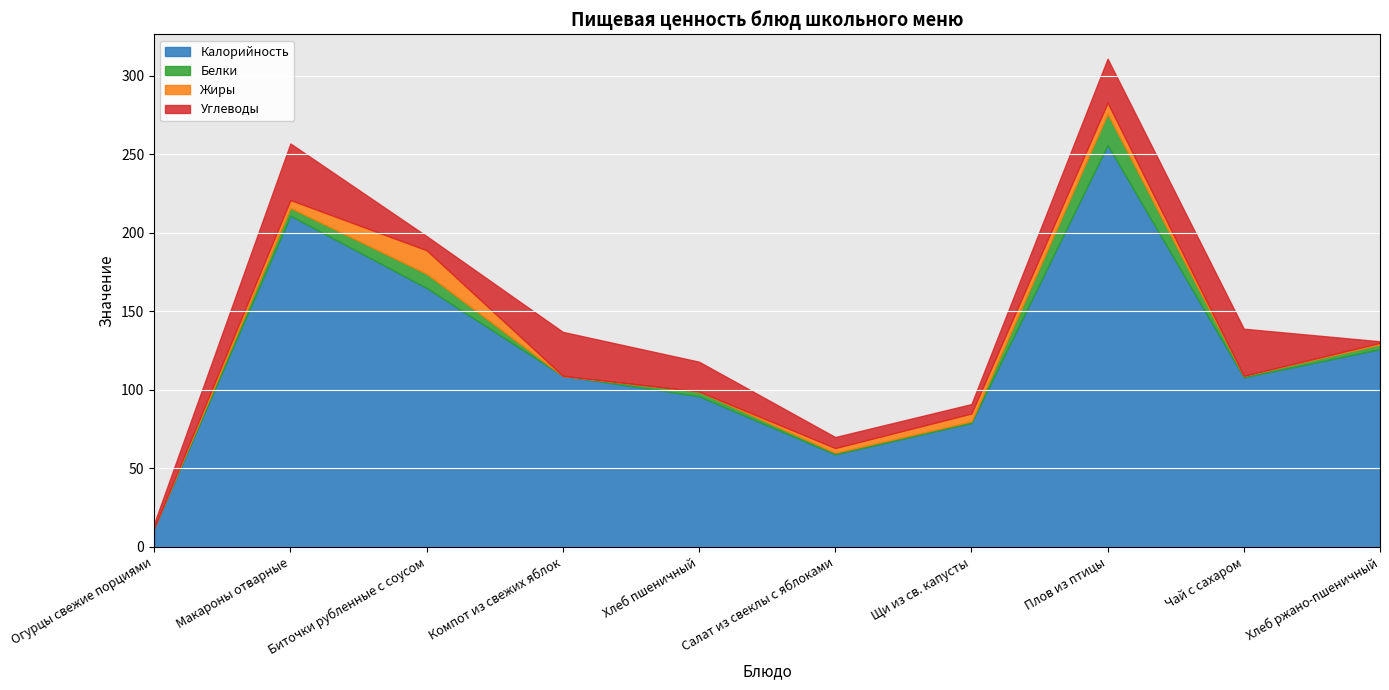

What is the label of the 7th point from the left?

Щи из св. капусты